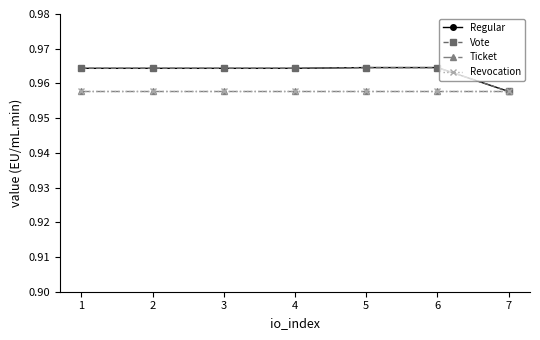

Which series has the largest range (max minus min)?

Regular